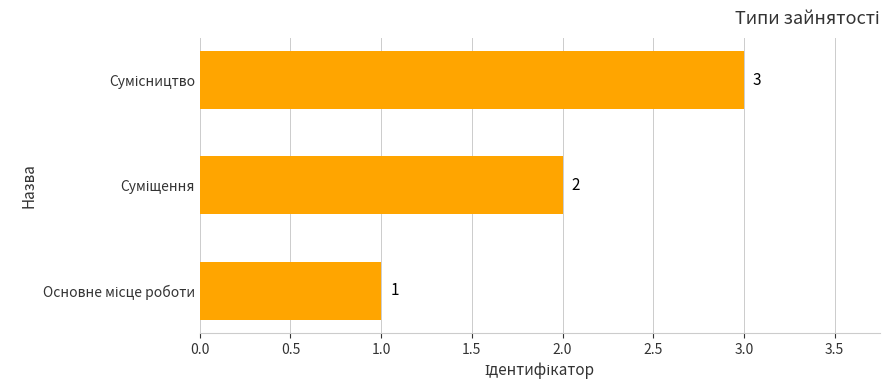

What is the greatest value displayed?

3